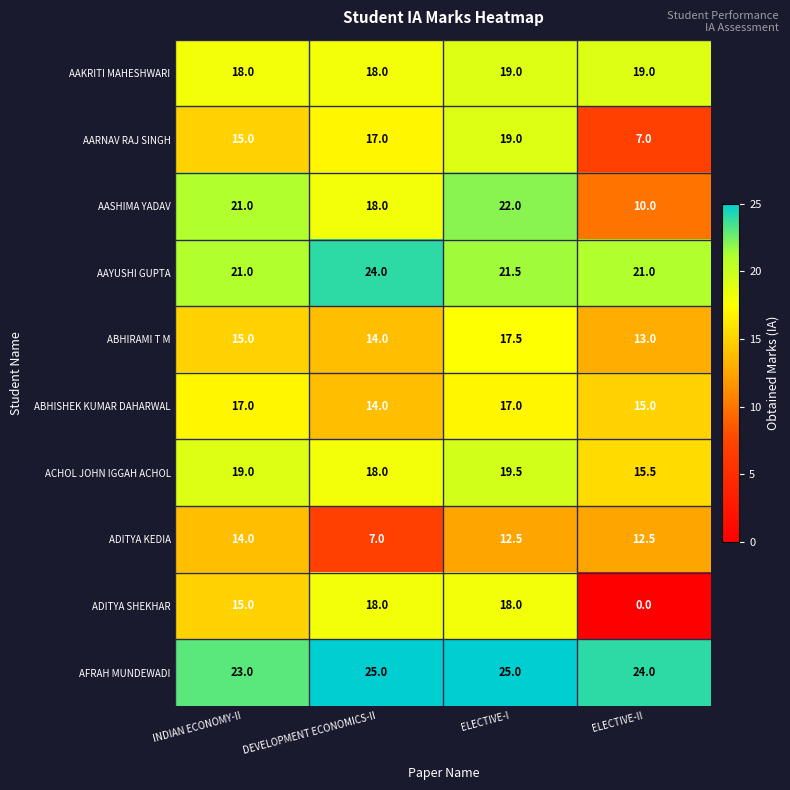

Where is AASHIMA YADAV nearest to the value 16?

DEVELOPMENT ECONOMICS-II